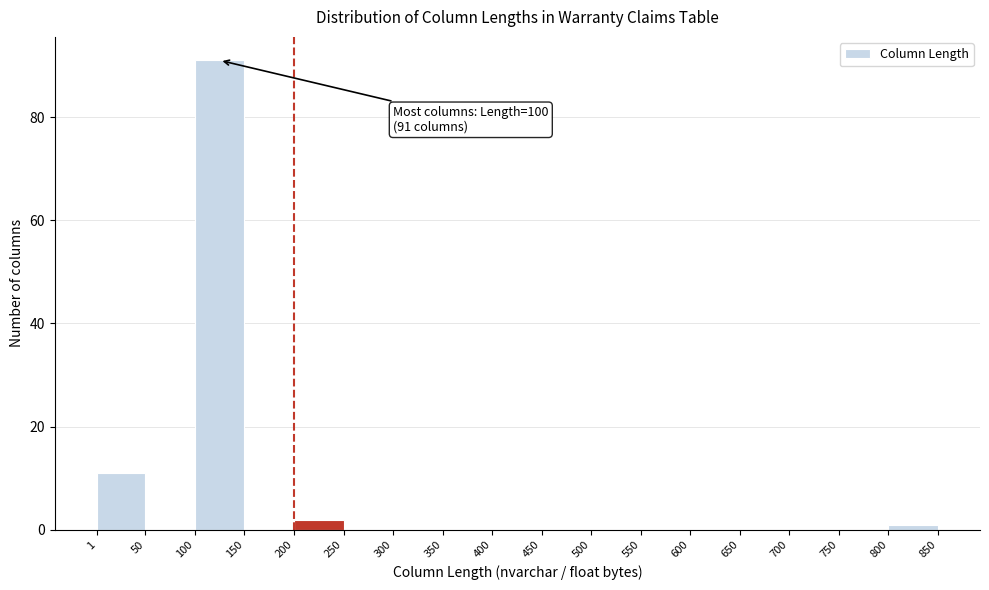

Over which range of the x-axis is the bar tallest?

100 to 150